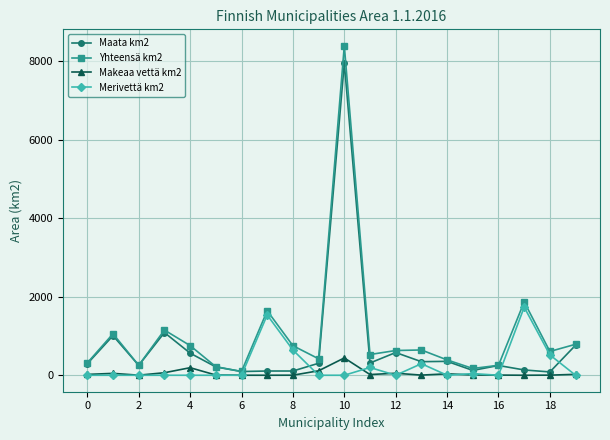

What is the maximum value shown in the chart?

8391.4